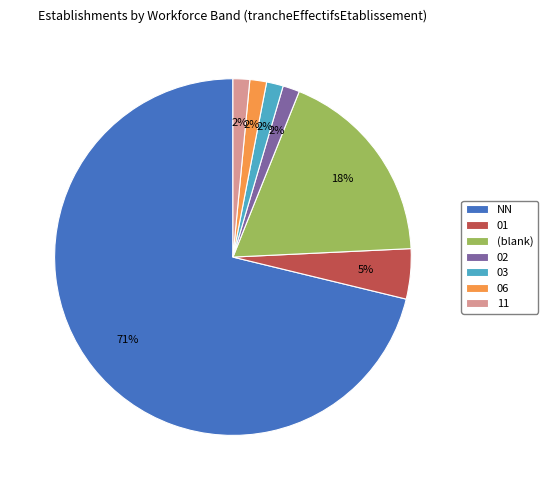

Does any single category account for the majority?

Yes